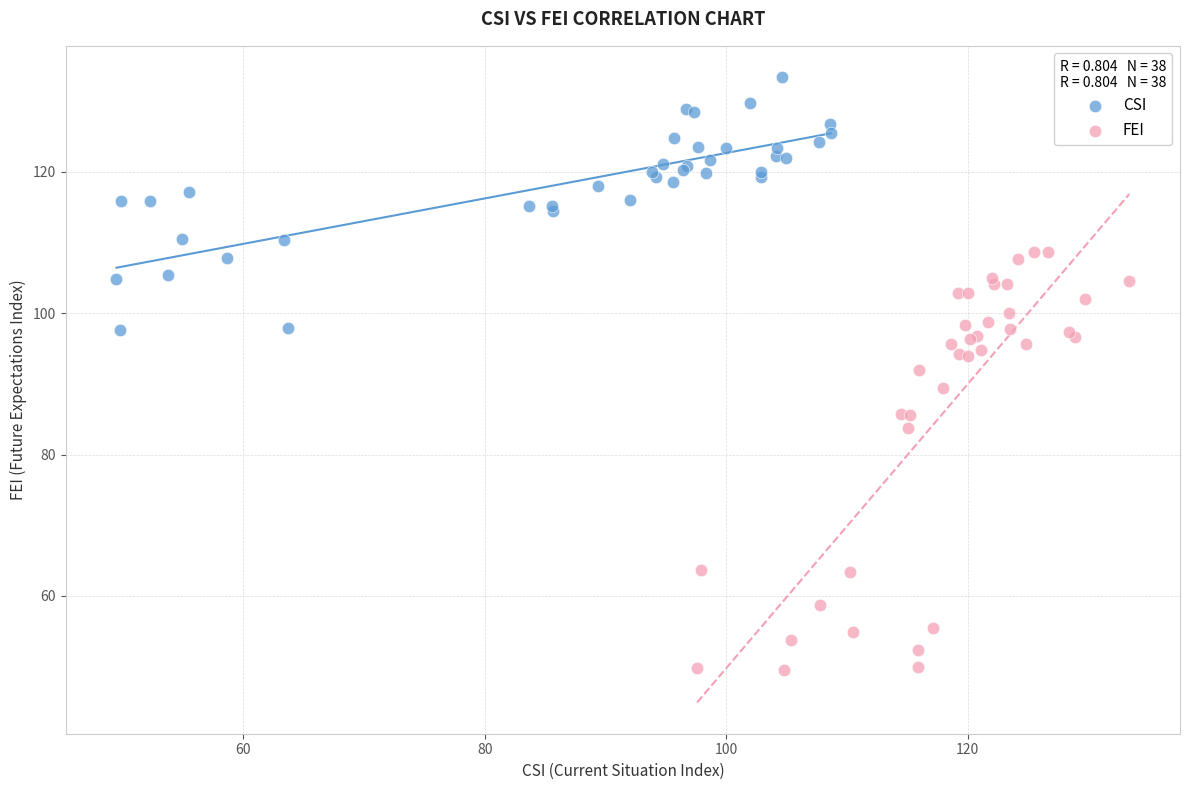

Which series has the largest Y range (max minus min)?

FEI